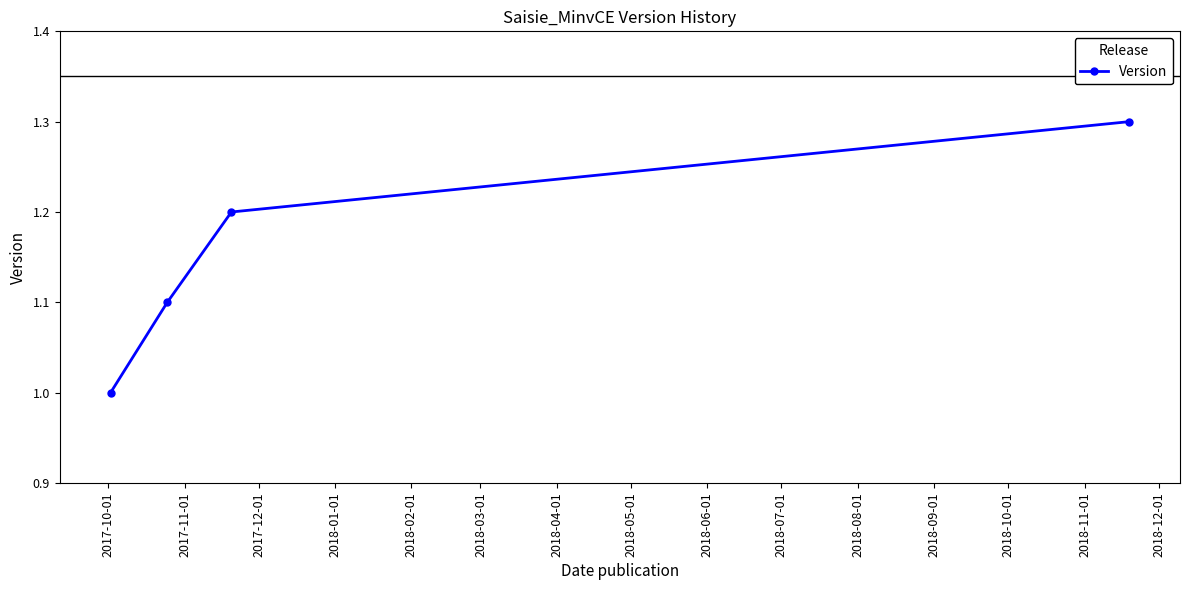

Is this an area chart (filled region under the line)?

No